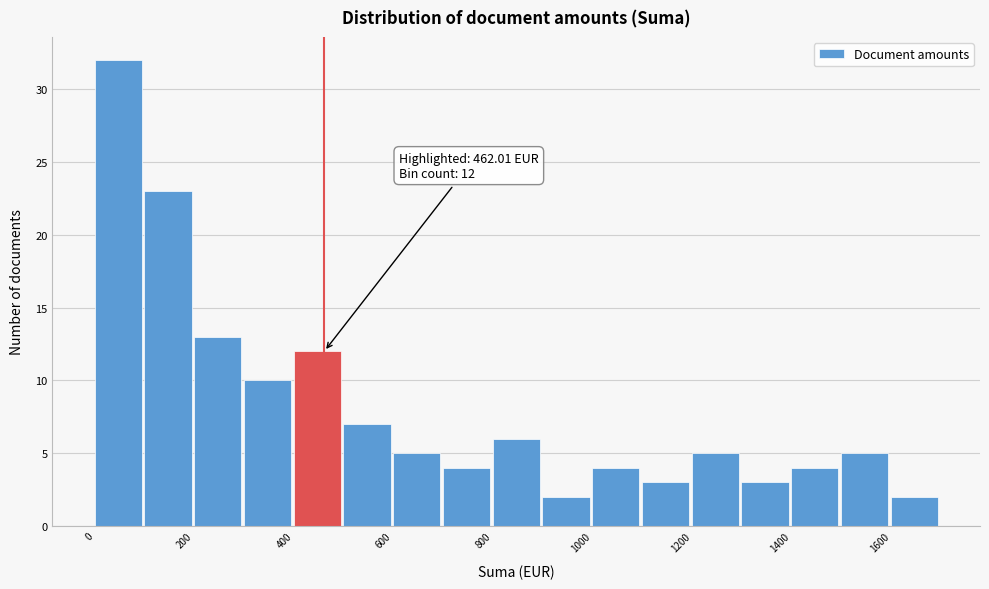

Over which range of the x-axis is the bar tallest?

0 to 100